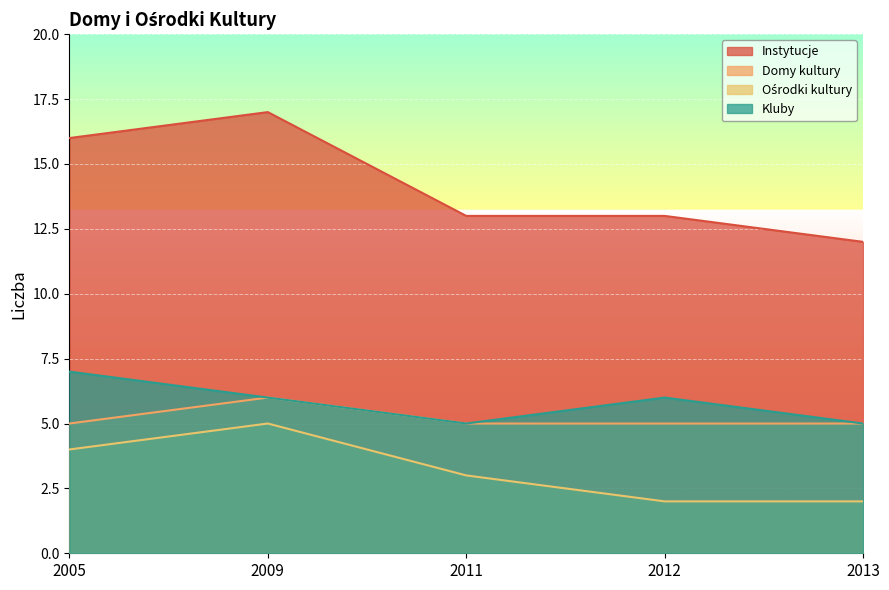

What is the difference between the maximum and minimum values in the Ośrodki kultury series?

3